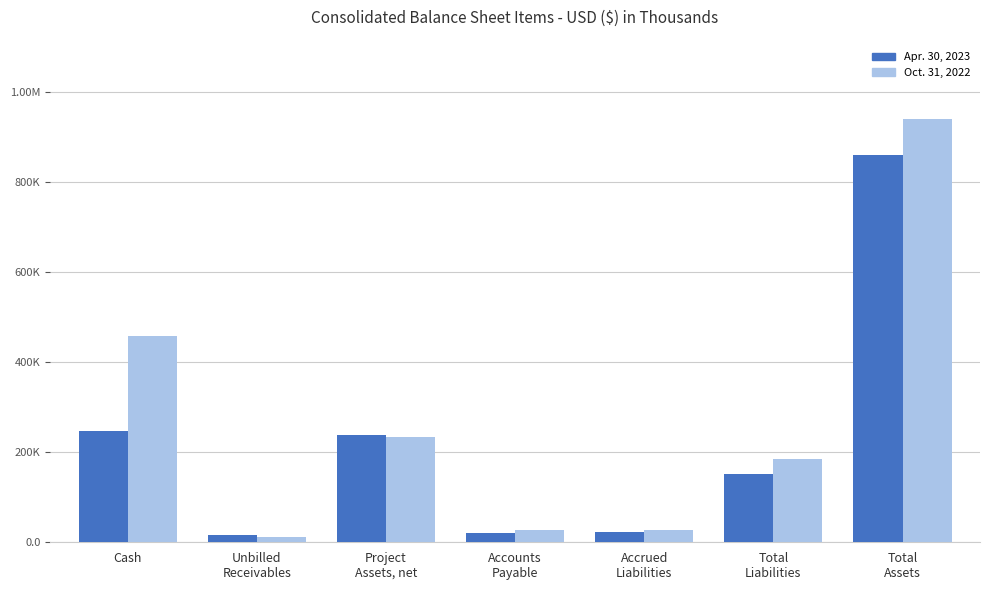

What are all the series names shown in the legend?

Apr. 30, 2023, Oct. 31, 2022